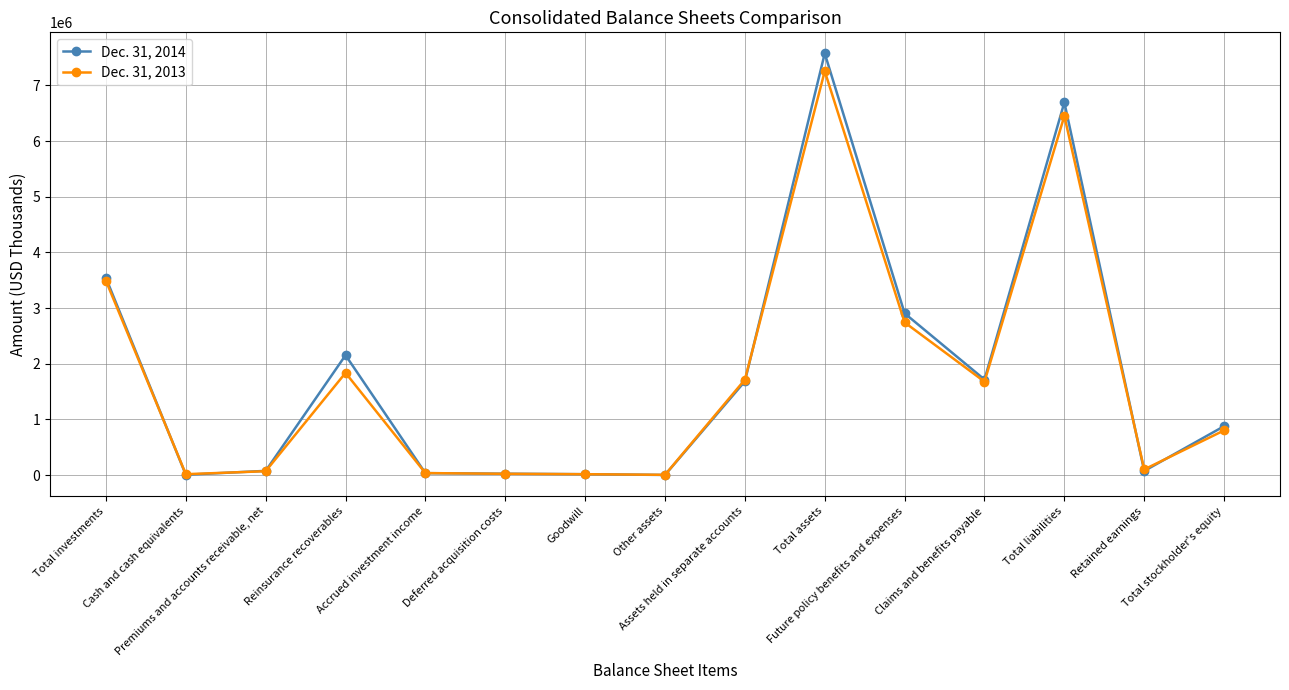

True or false: Dec. 31, 2014 has more than 2 interior local peaks.

True